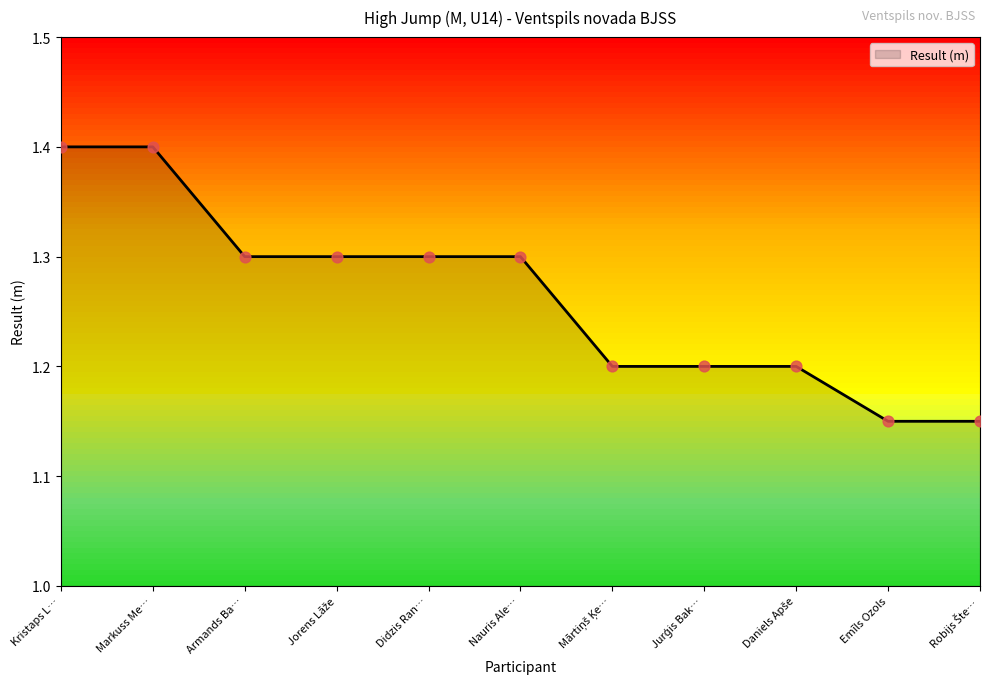

What position from the left is Kristaps L…?

1